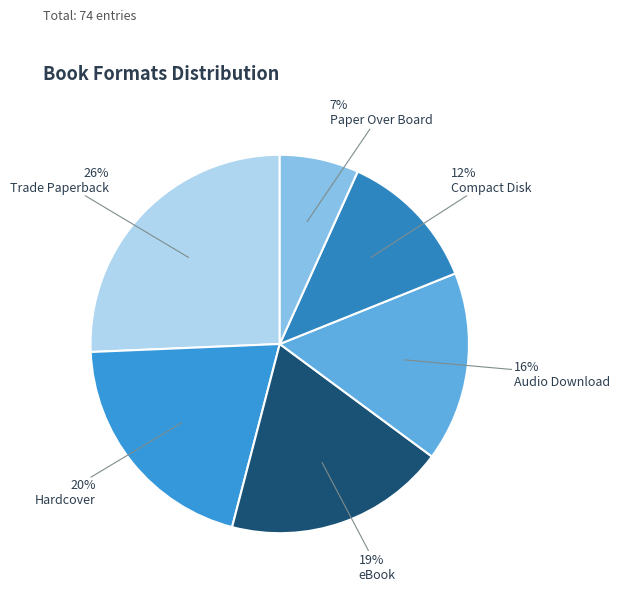

Is it true that Trade Paperback is 26% of the pie?

True